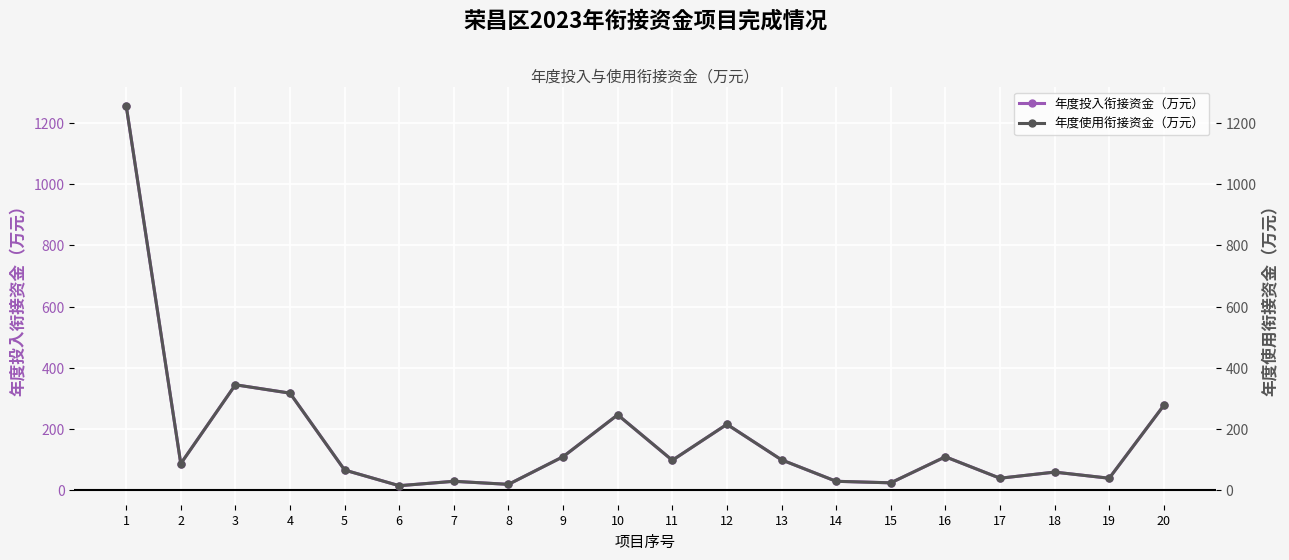

At which category does 年度使用衔接资金（万元） reach its first local valley?

2